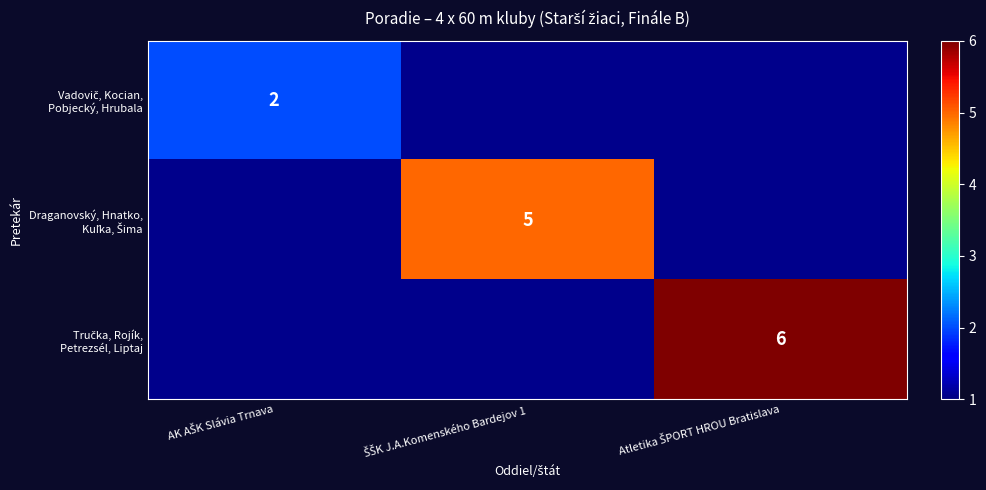

At which category does the chart reach its minimum across all series?

AK AŠK Slávia Trnava